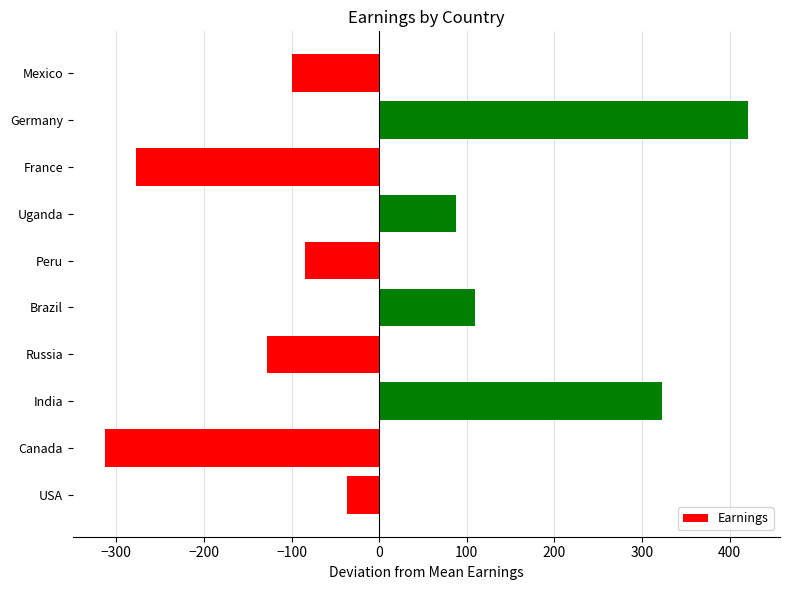

What is the change in value from Russia to Peru?

+43.0